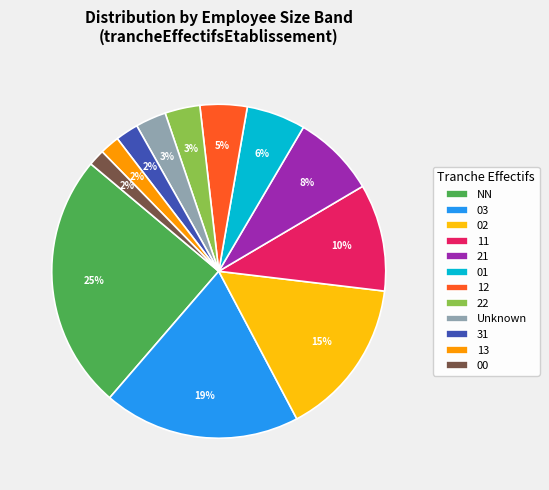

How many segments does this pie chart have?

12